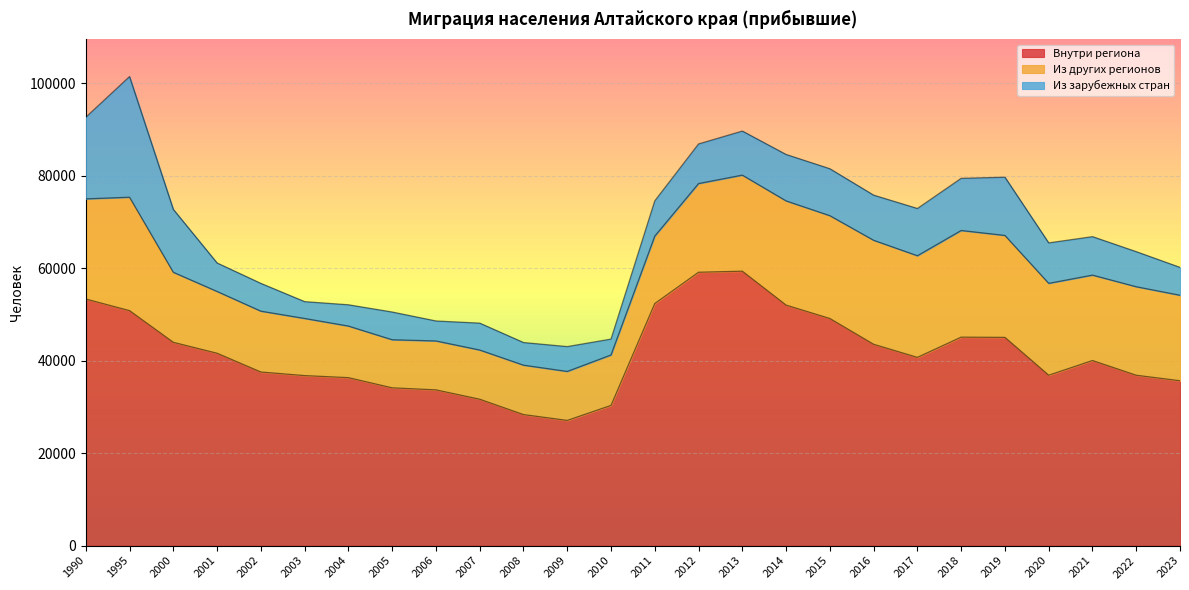

What is the maximum value for Из зарубежных стран?

26087